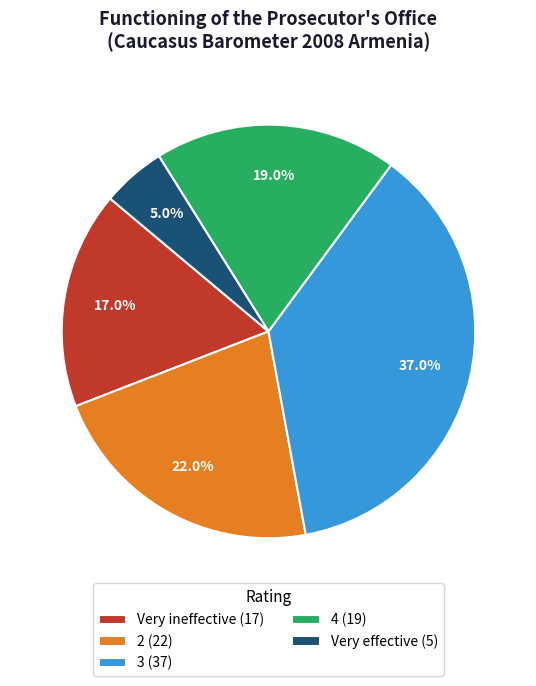

Is it true that Very effective is 5% of the pie?

True